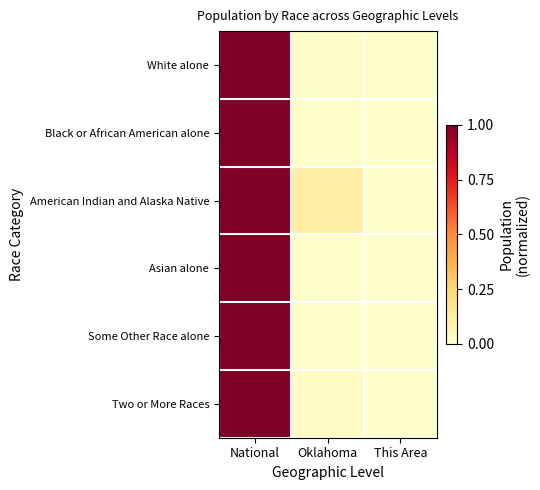

Reading left to right, list all the values displayed in this chart.

White alone: National=1.0	Oklahoma=0.0	This Area=0.0
Black or African American alone: National=1.0	Oklahoma=0.0	This Area=0.0
American Indian and Alaska Native: National=1.0	Oklahoma=0.1	This Area=0.0
Asian alone: National=1.0	Oklahoma=0.0	This Area=0.0
Some Other Race alone: National=1.0	Oklahoma=0.0	This Area=0.0
Two or More Races: National=1.0	Oklahoma=0.0	This Area=0.0